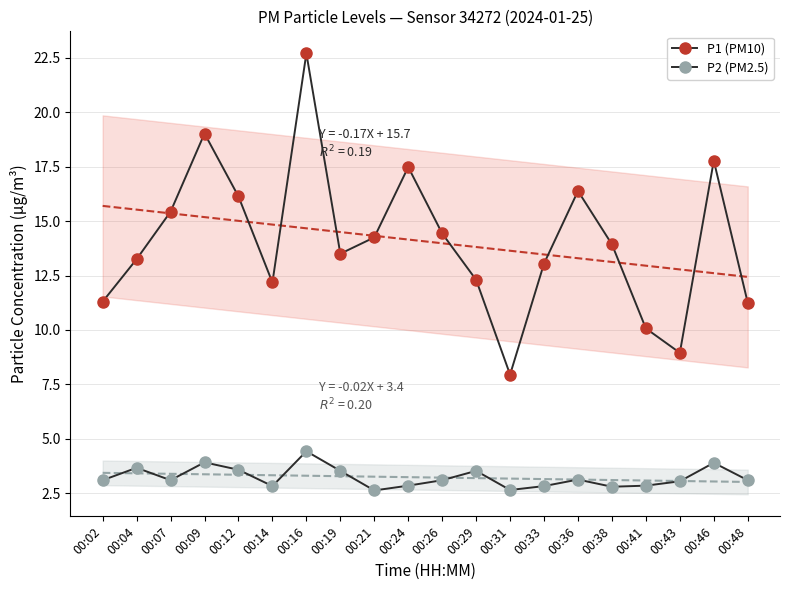

What is the sum of all P1 (PM10) values?

281.3